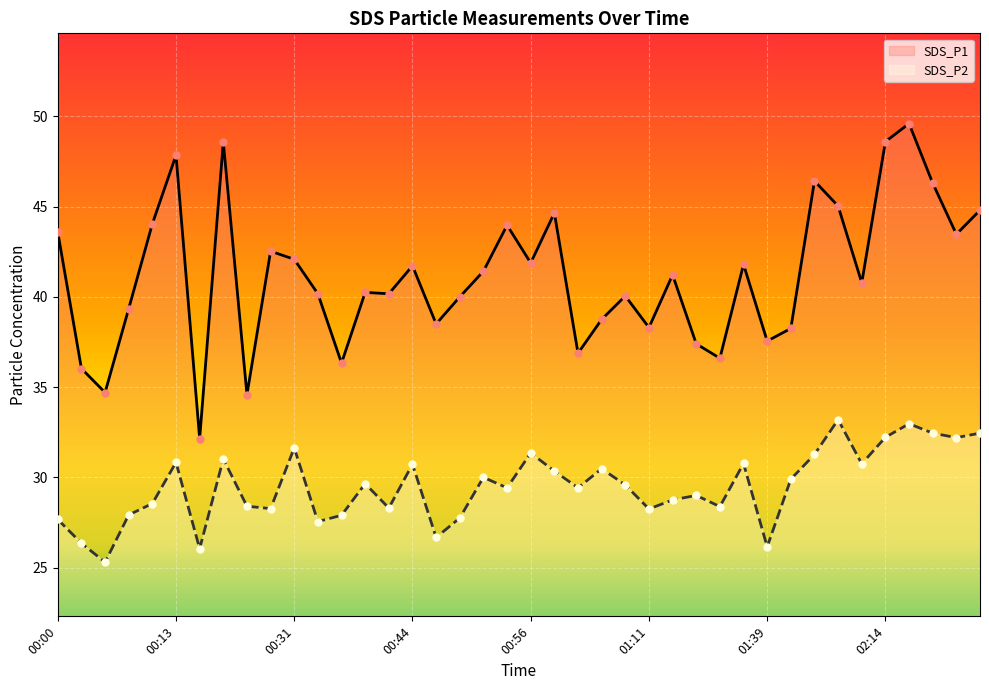

Which series reaches the minimum Y coordinate?

SDS_P2